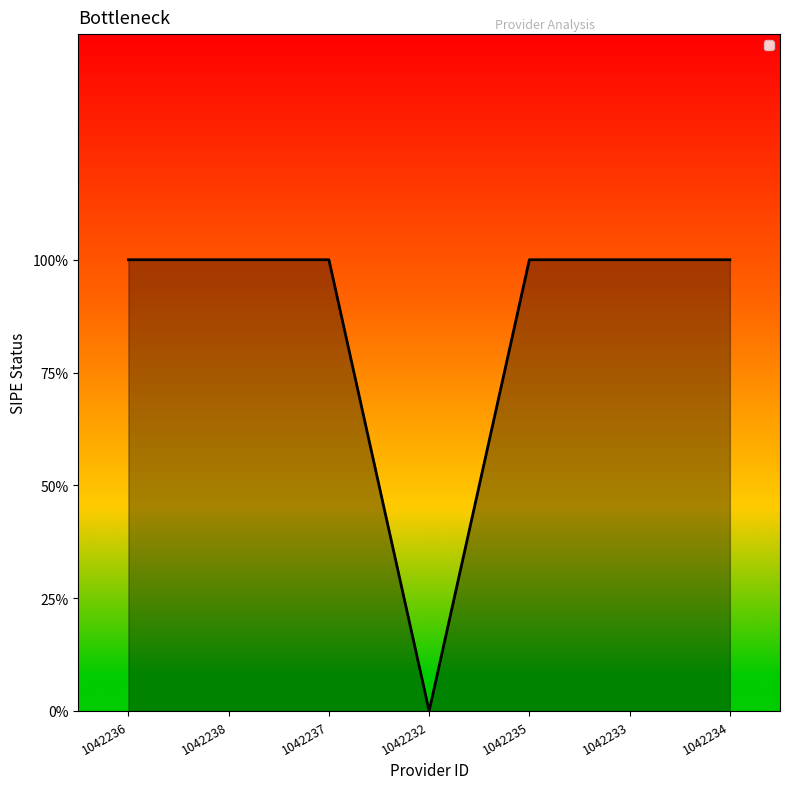

What is the sum of all values?

6